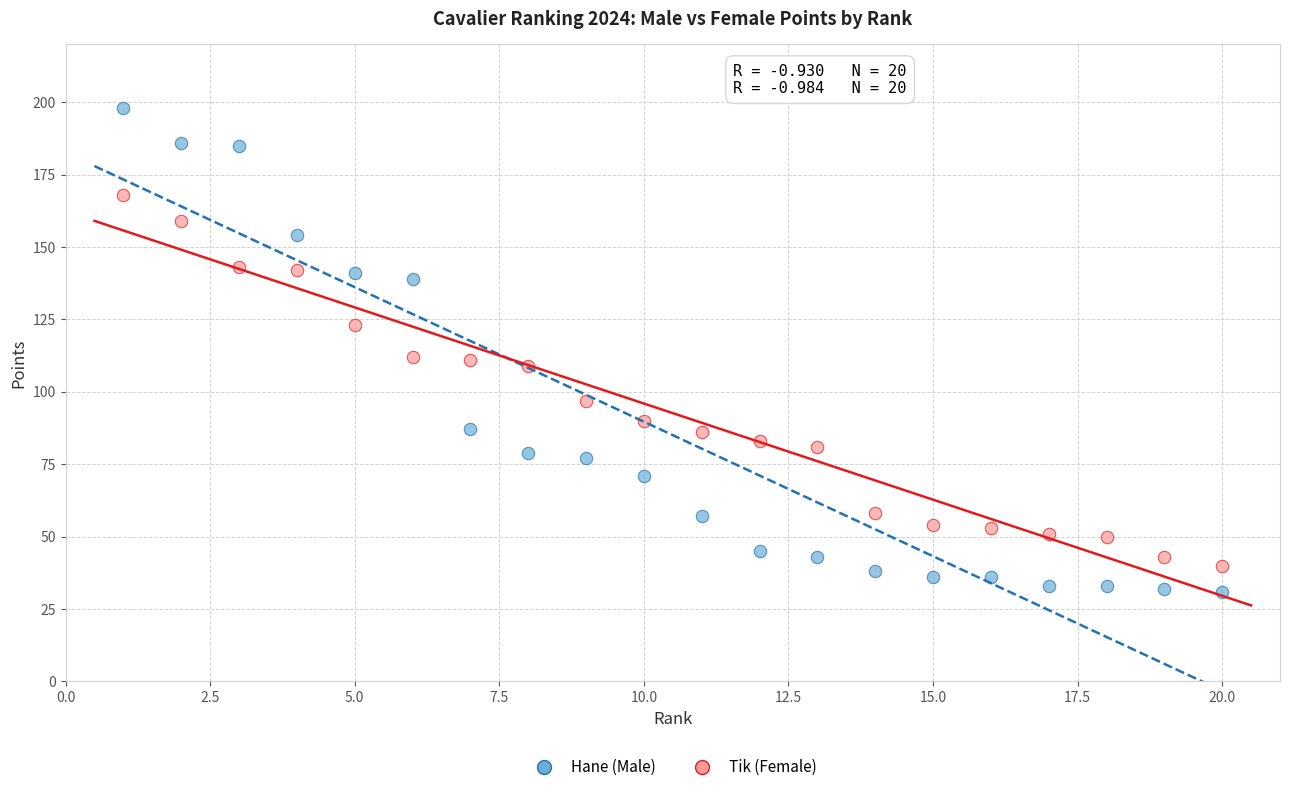

What is the X range (max minus min) for the scatter plot?

19